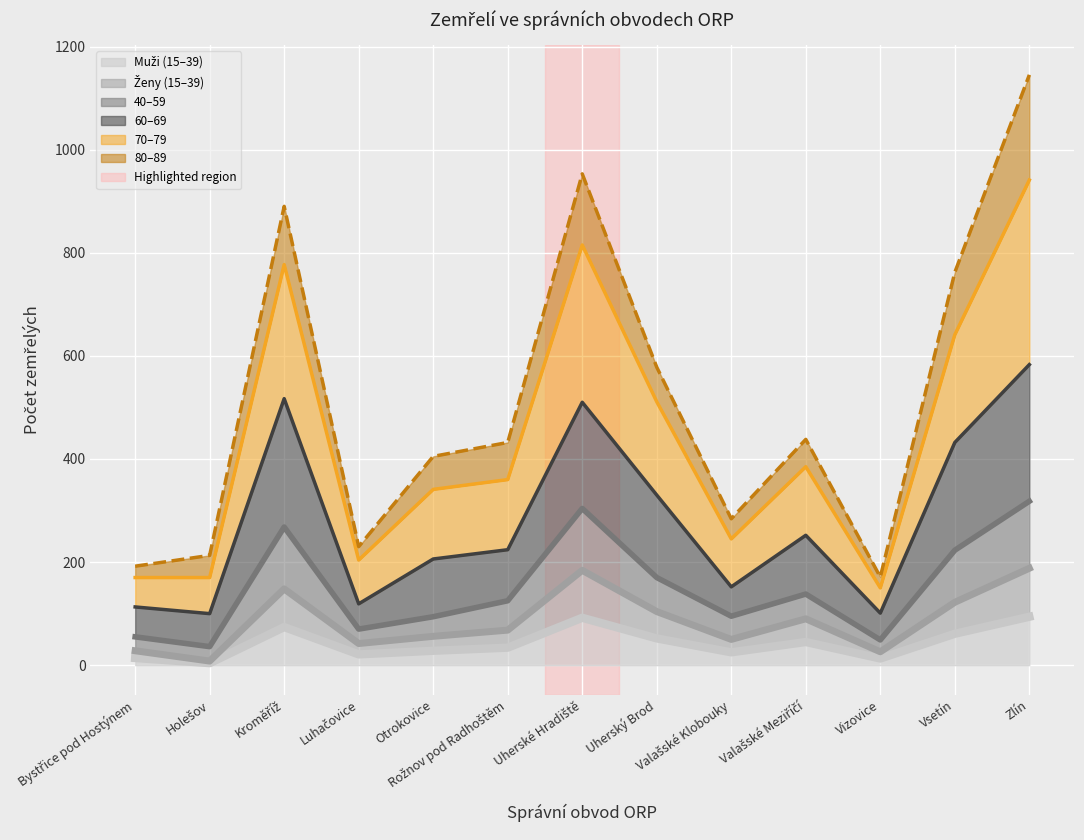

Does the chart display data point markers on the line(s)?

No